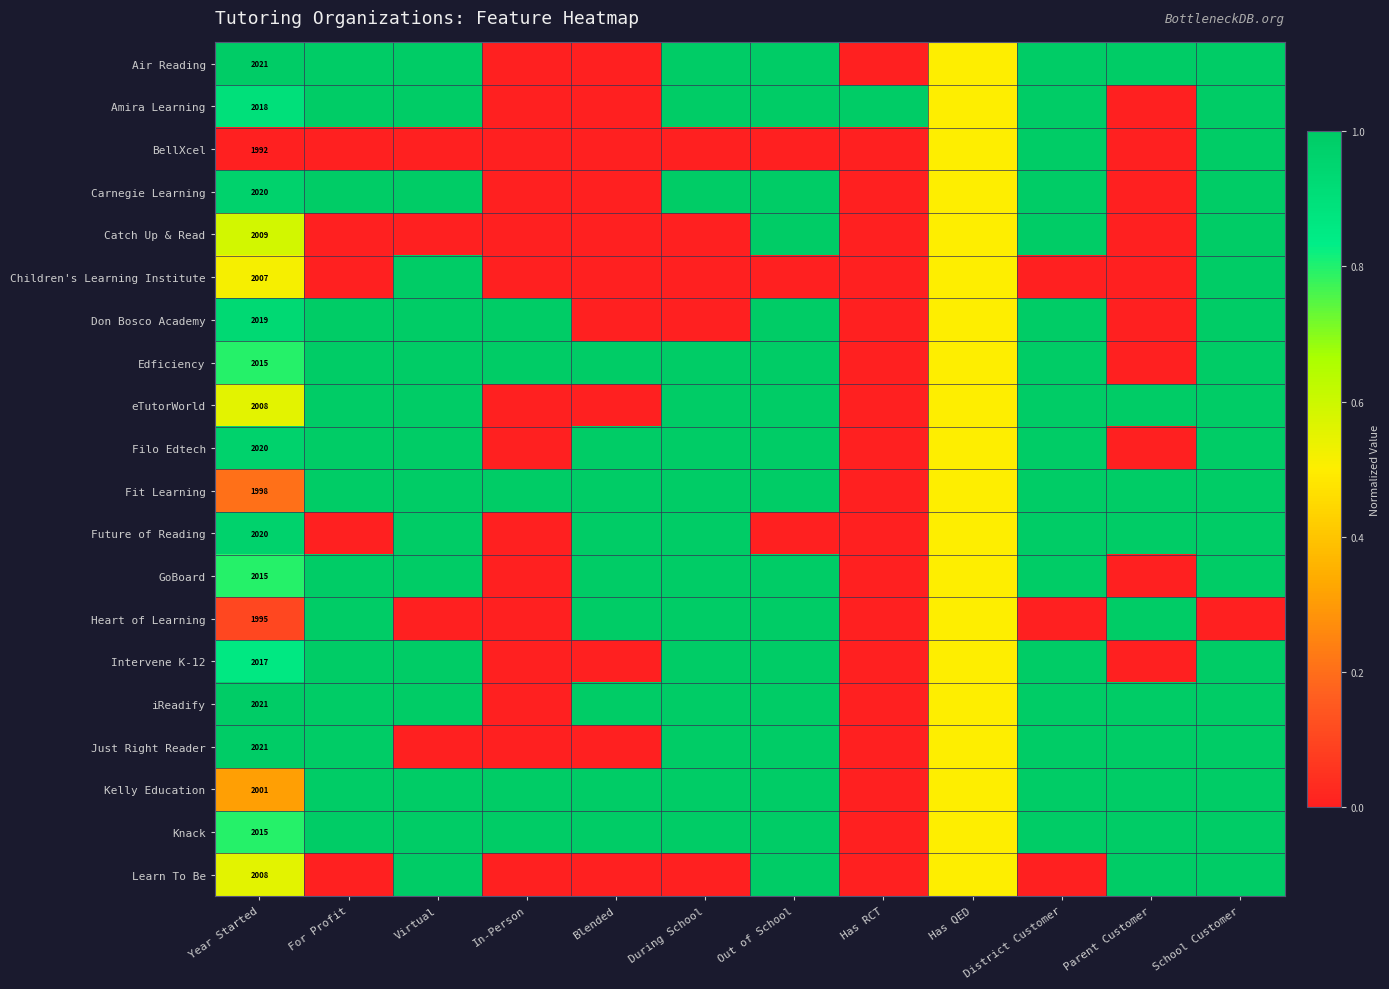

At which label is BellXcel closest to 0?

Year Started